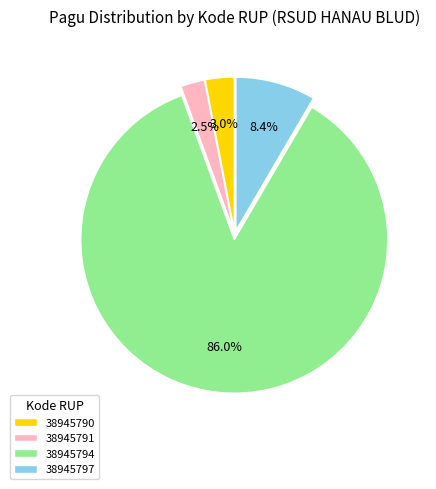

What percentage is NOT represented by 38945790?

97.0%